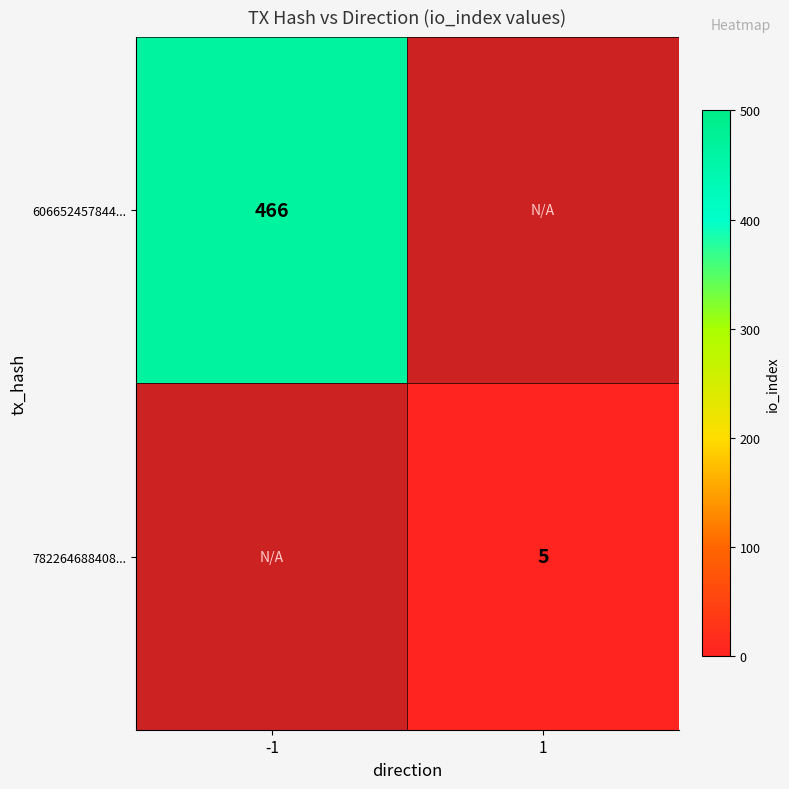

True or false: 782264688408... has a value of 5 at 1.

True